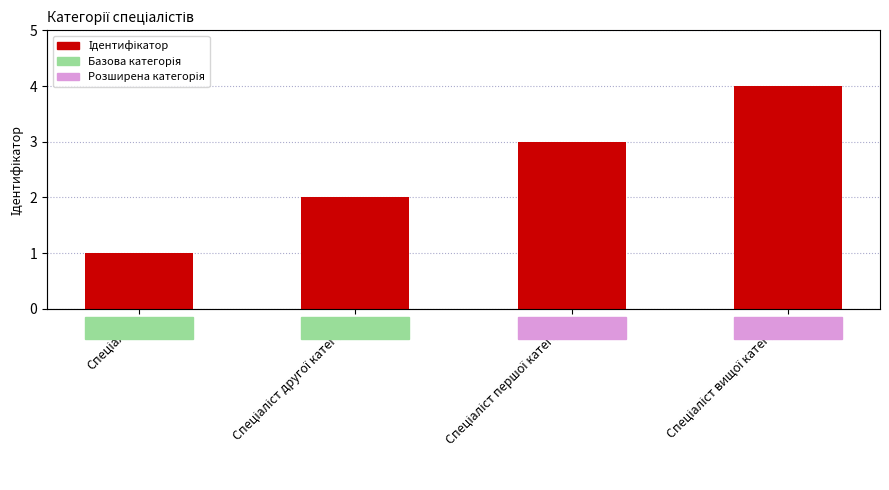

Are the bars horizontal?

No